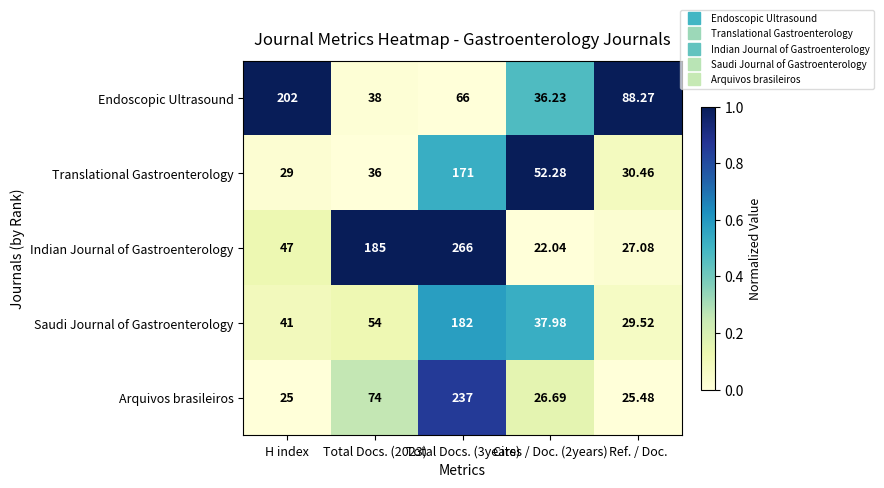

Is the value of Indian Journal of Gastroenterology at H index greater than the value of Endoscopic Ultrasound at H index?

No